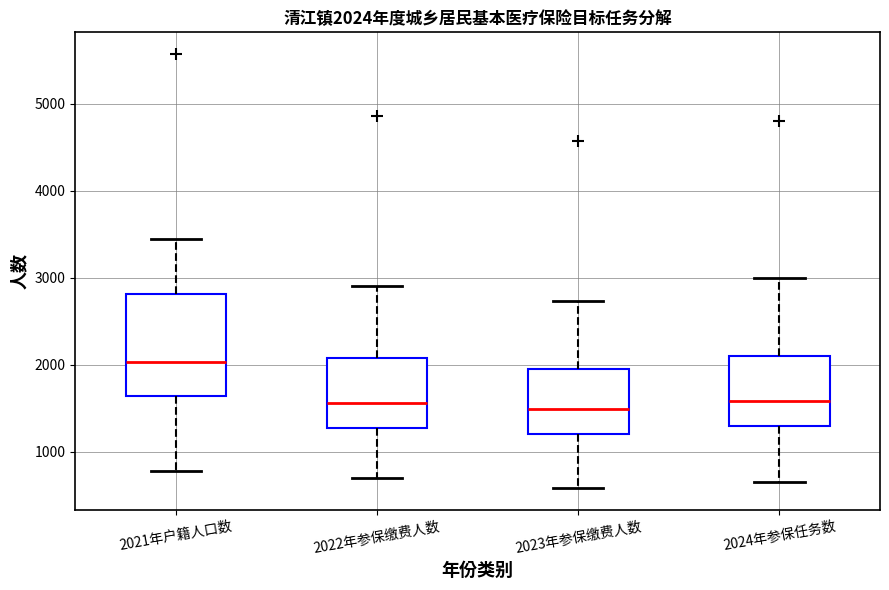

Comparing the boxes themselves (not the whiskers), which one is the tallest?

2021年户籍人口数